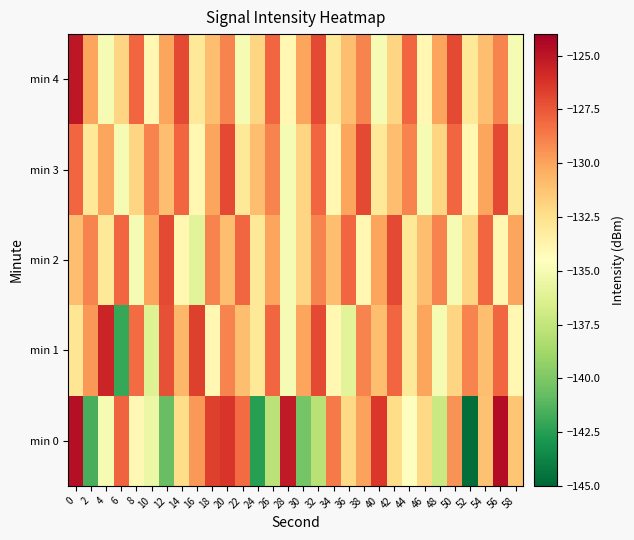

List the series in order of their peak value, lowest first.

min 2, min 3, min 1, min 4, min 0